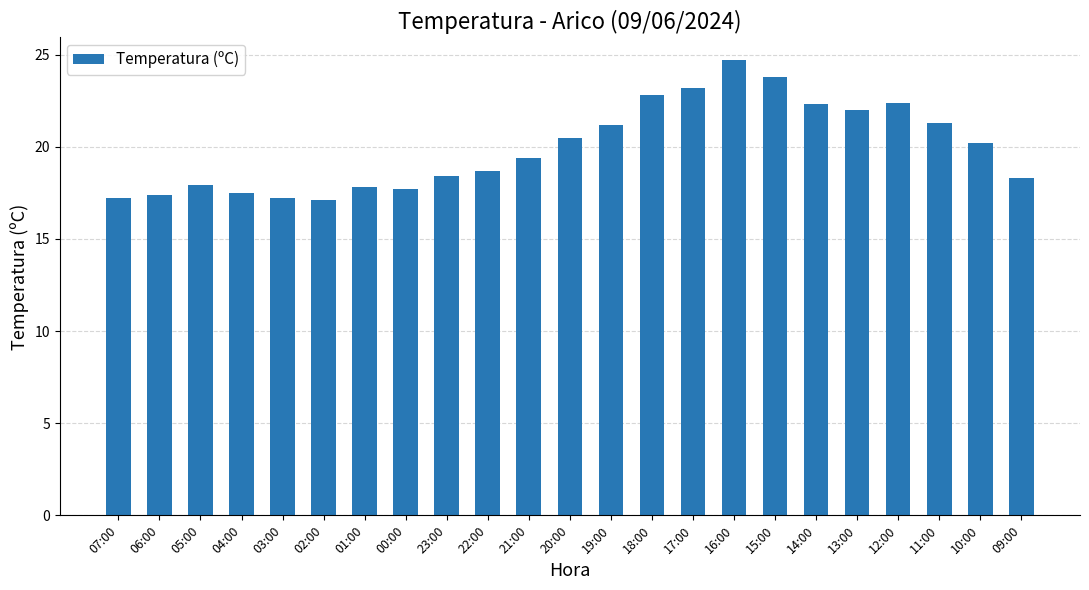

What is the average value?

20.0